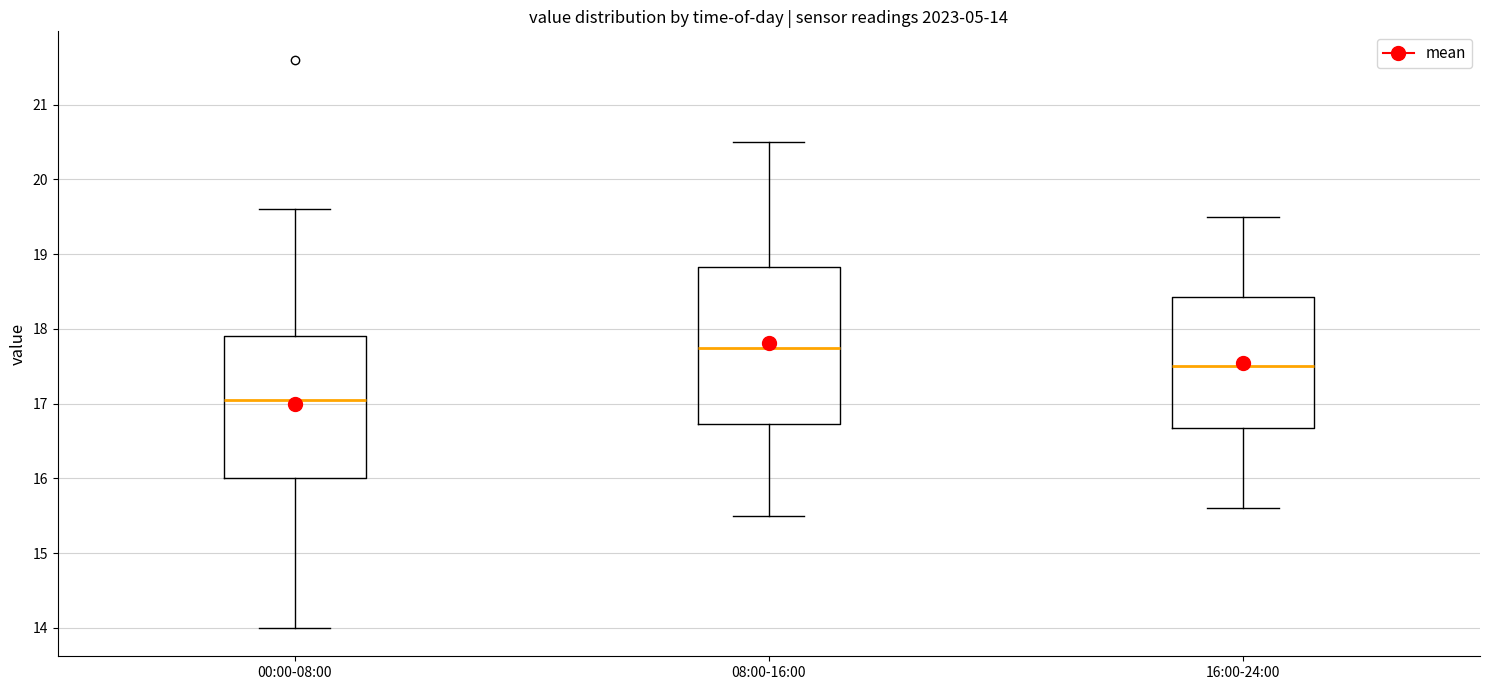

Comparing the boxes themselves (not the whiskers), which one is the tallest?

08:00-16:00